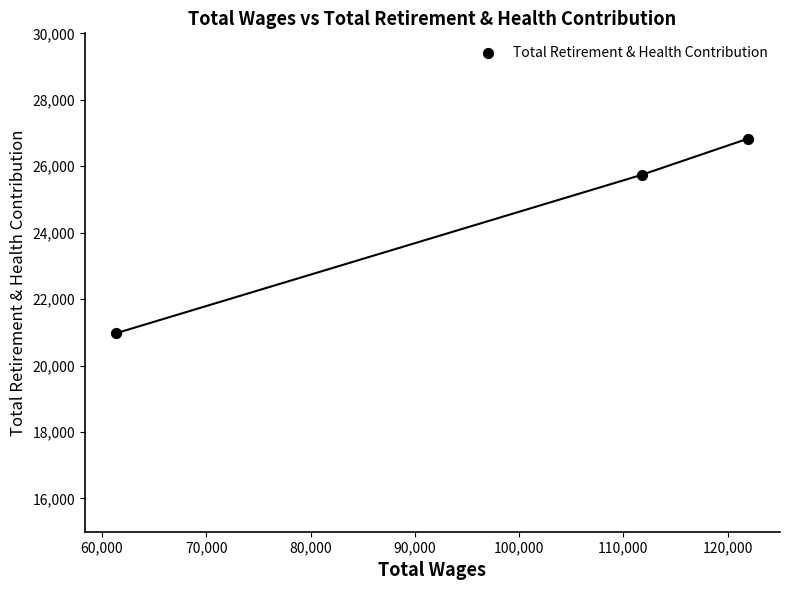

What is the range of X values (max minus min)?

60605